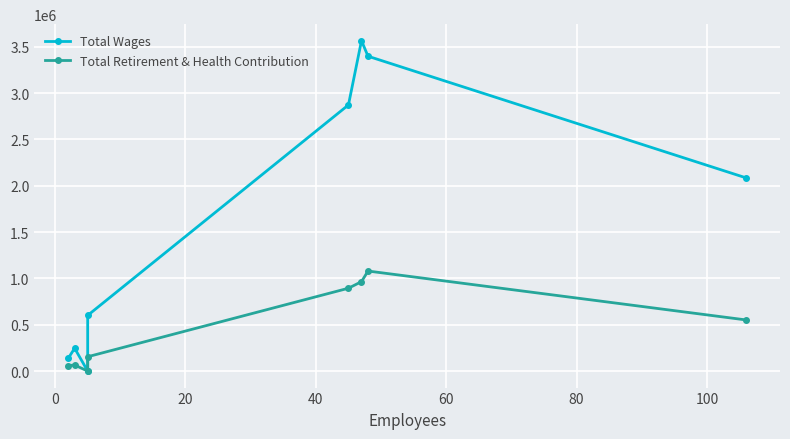

Which series has the widest spread of values?

Total Wages